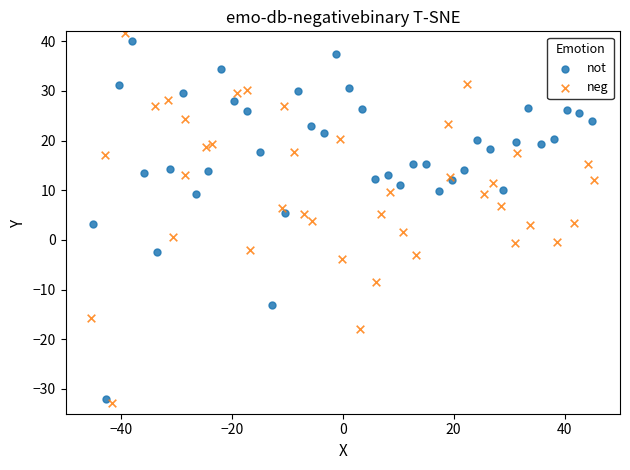

Which series has the largest Y range (max minus min)?

neg